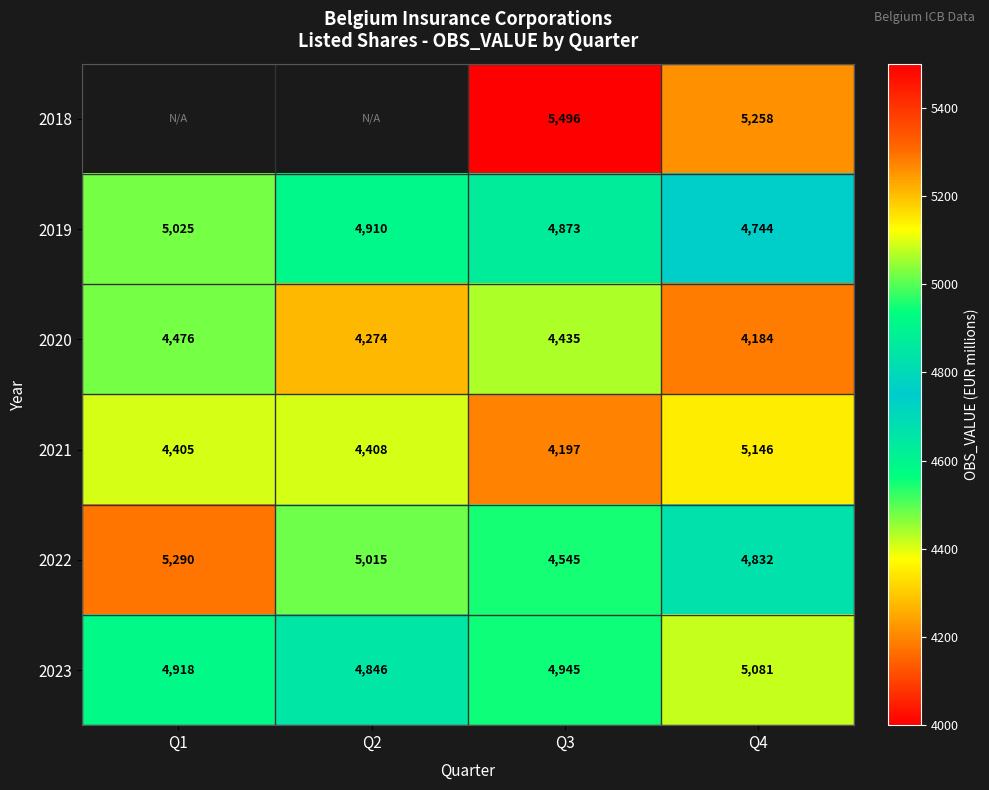

What is the total value across all series at Q4?

29245